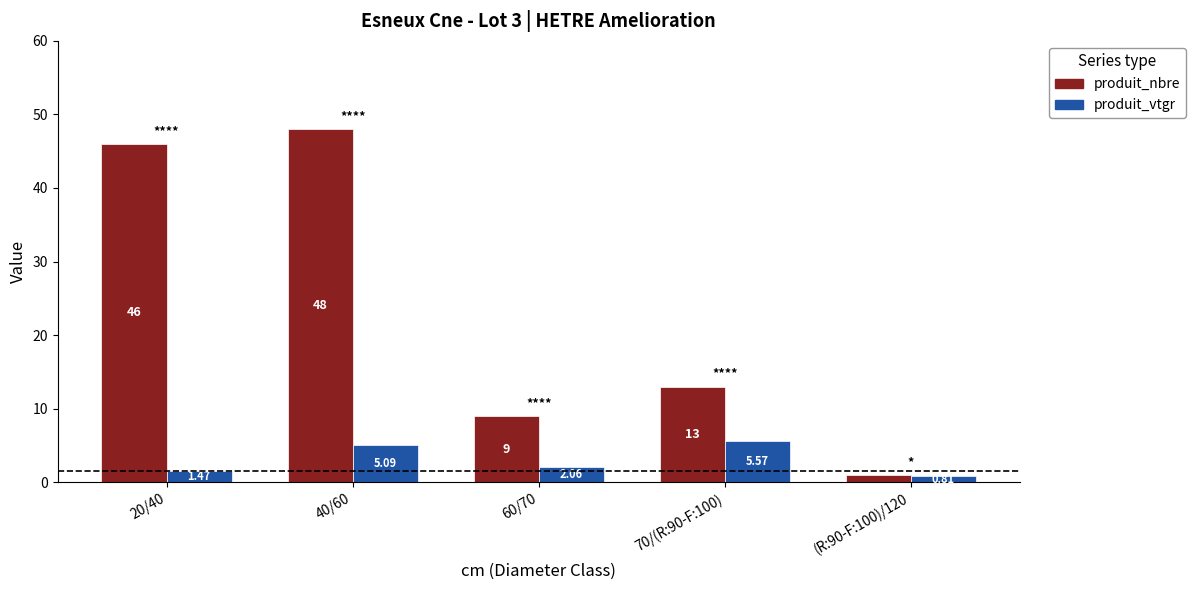

Count the number of data series in this chart.

2